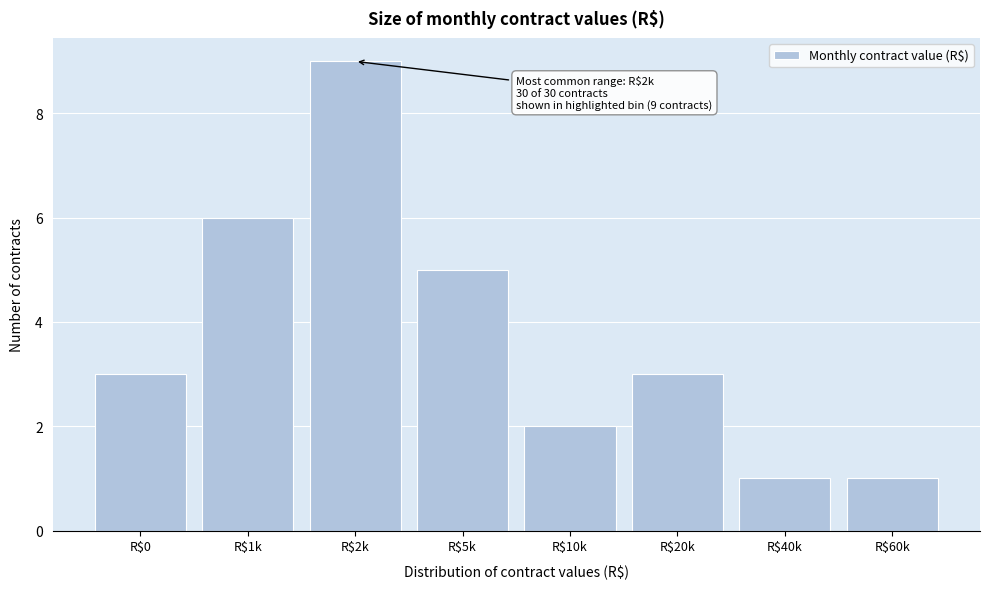

Reading left to right, what are all the values shown in this chart?

3	6	9	5	2	3	1	1